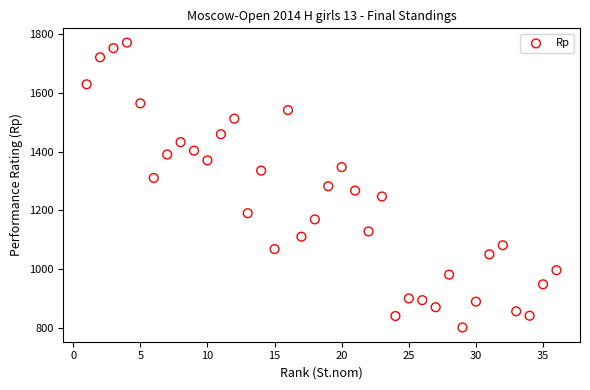

What is the range of X values (max minus min)?

35